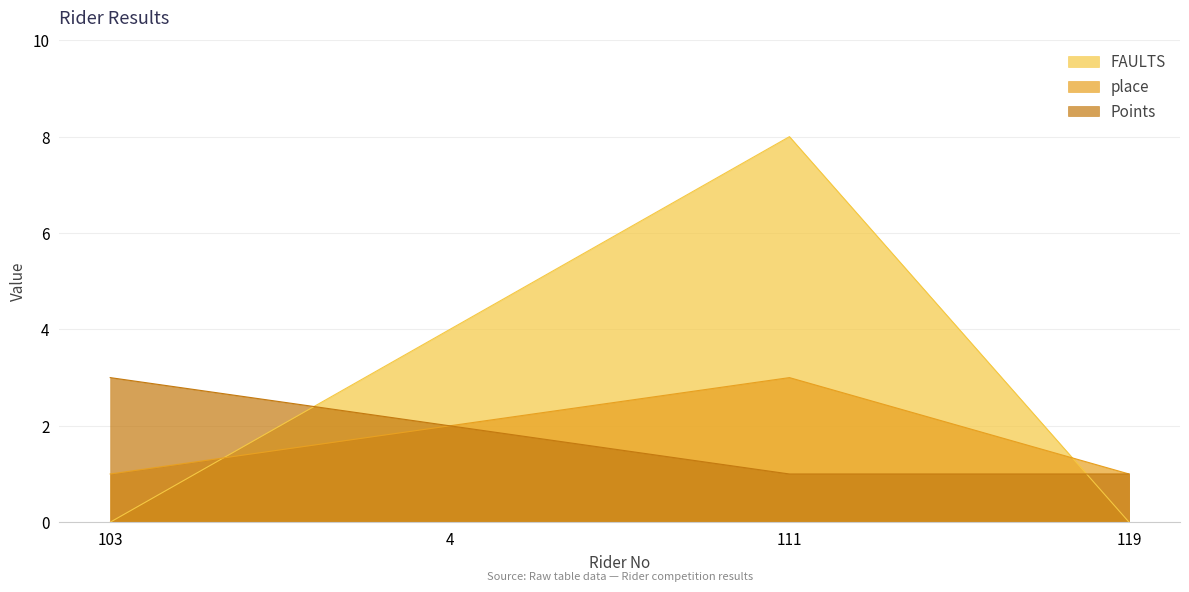

What position from the right is 119?

1